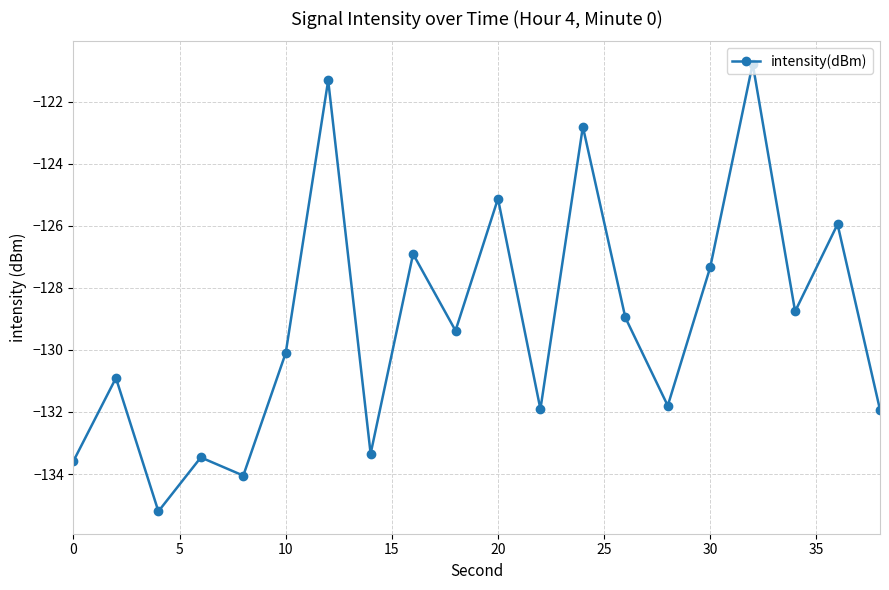

How many series are shown in this chart?

1